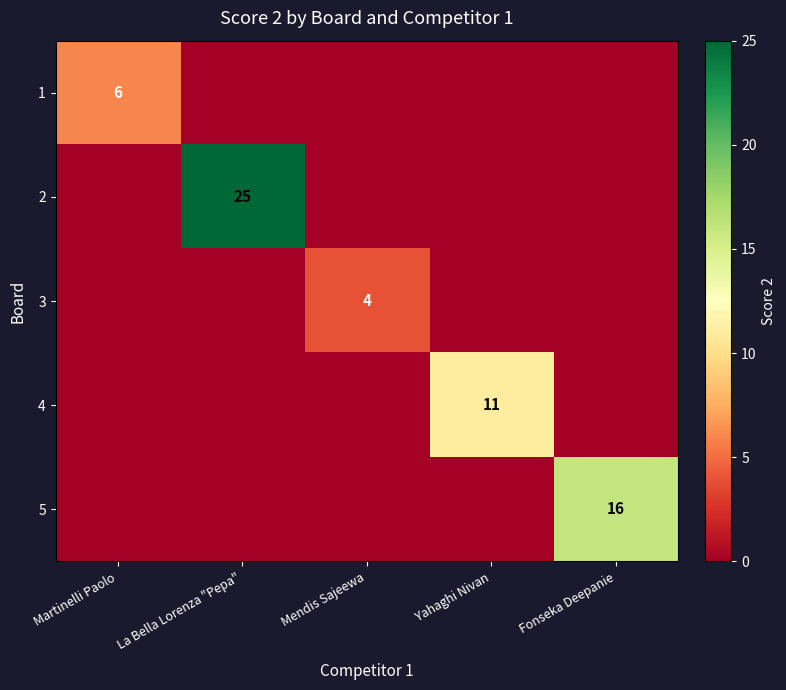

The 4 series shows 11 at Yahaghi Nivan. True or false?

True